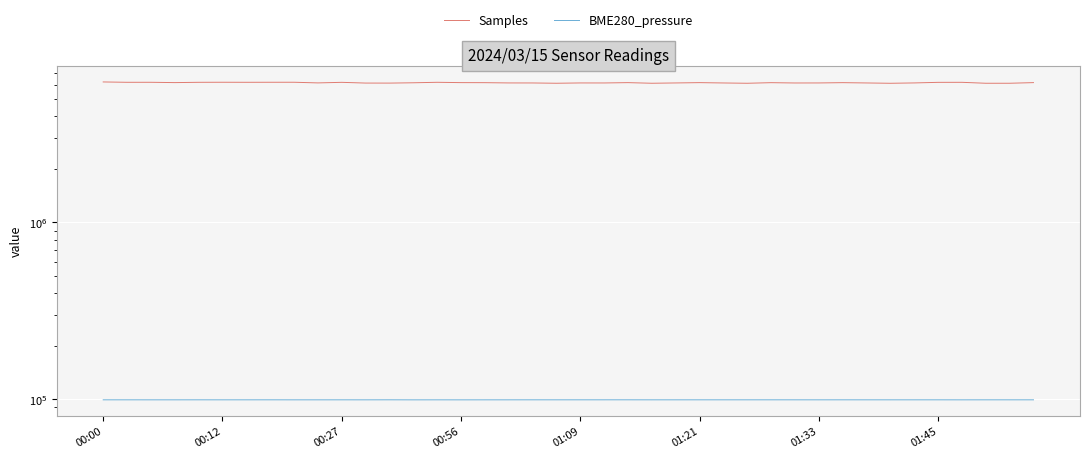

At which label is BME280_pressure closest to 99126?

00:00